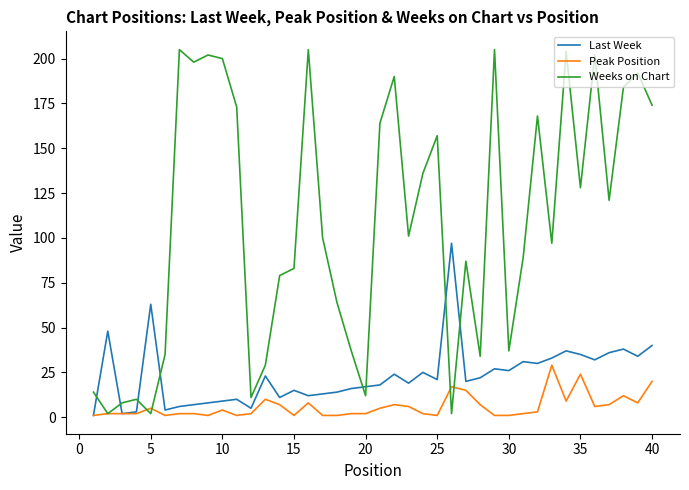

Reading left to right, list all the values displayed in this chart.

Last Week: 1	48	2	3	63	4	6	7	8	9	10	5	23	11	15	12	13	14	16	17	18	24	19	25	21	97	20	22	27	26	31	30	33	37	35	32	36	38	34	40
Peak Position: 1	2	2	2	5	1	2	2	1	4	1	2	10	7	1	8	1	1	2	2	5	7	6	2	1	17	15	7	1	1	2	3	29	9	24	6	7	12	8	20
Weeks on Chart: 14	2	8	10	2	35	205	198	202	200	173	11	29	79	83	205	100	64	37	12	164	190	101	136	157	2	87	34	205	37	89	168	97	204	128	202	121	184	192	174